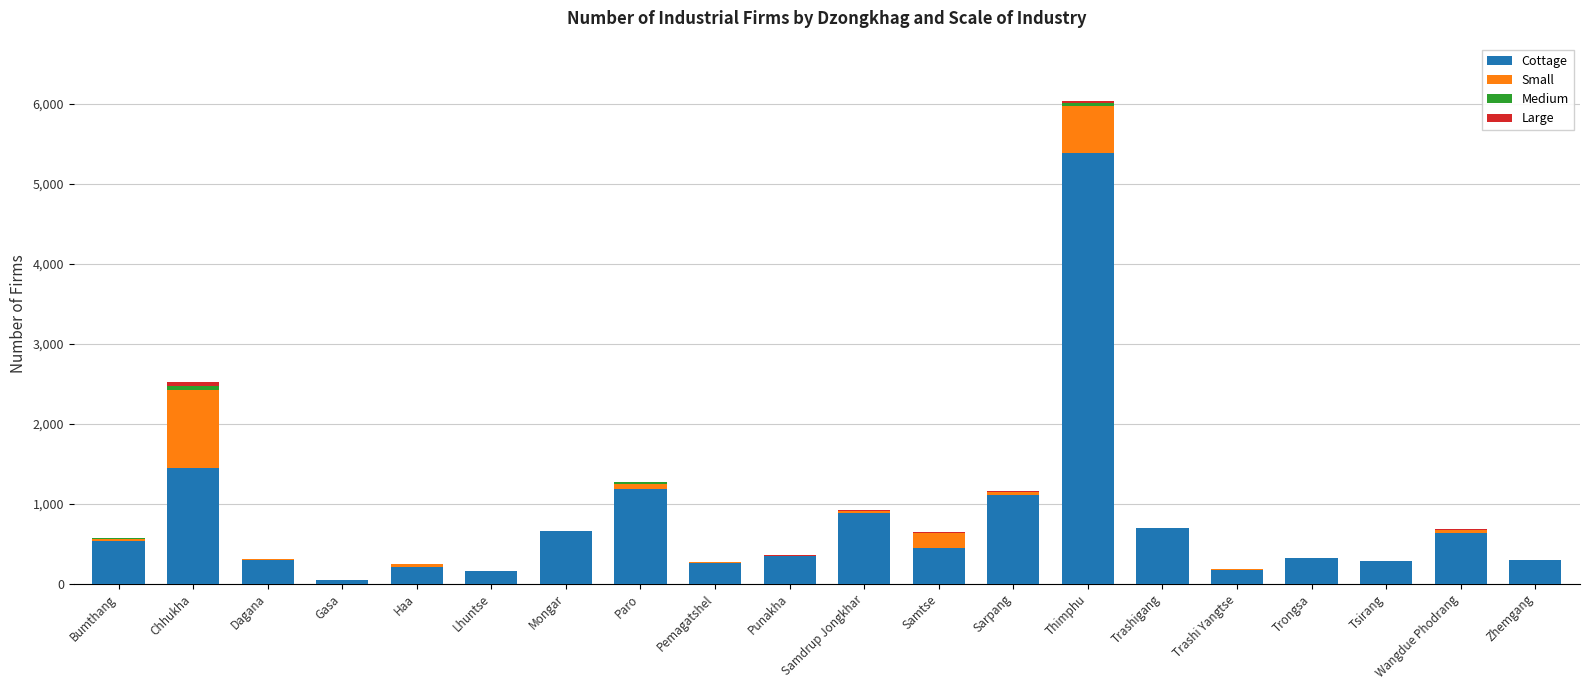

How many categories are shown in the chart?

20